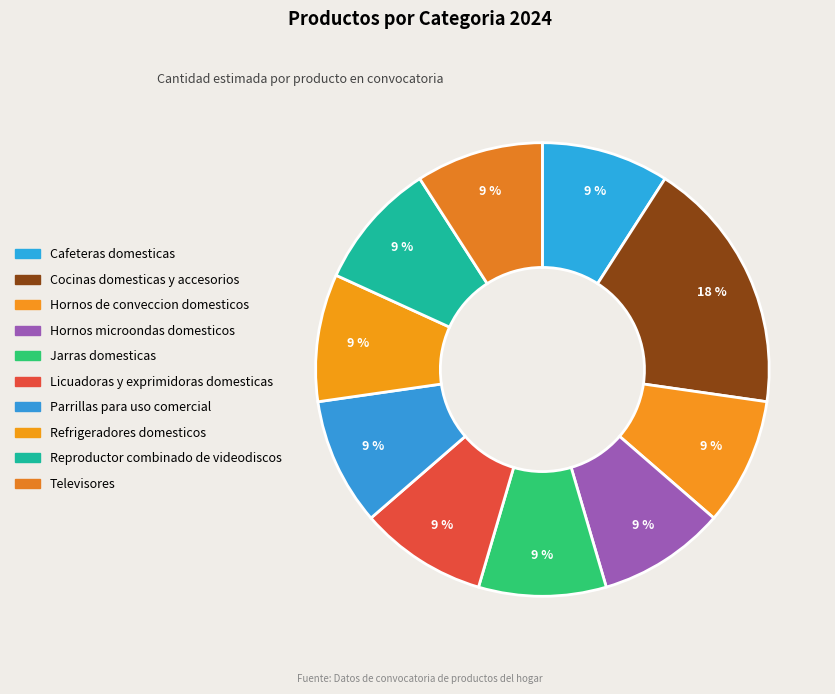

Do Jarras domesticas and Licuadoras y exprimidoras domesticas together represent more than half of the pie?

No